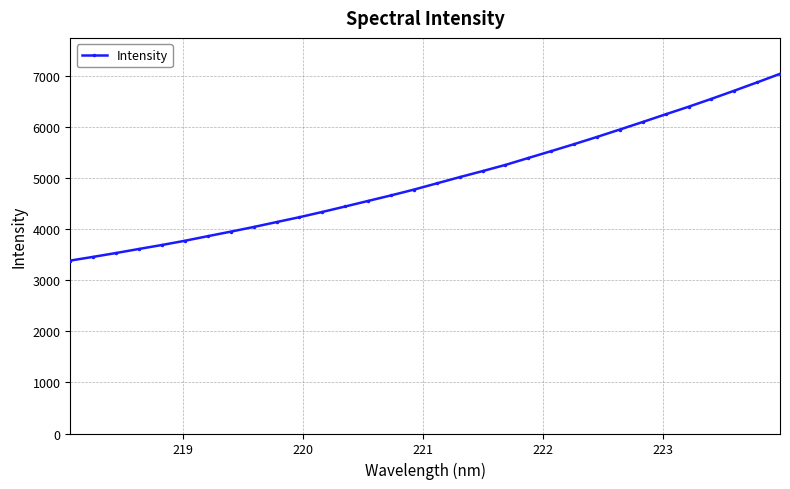

What is the difference between the maximum and second lowest values?

3578.7